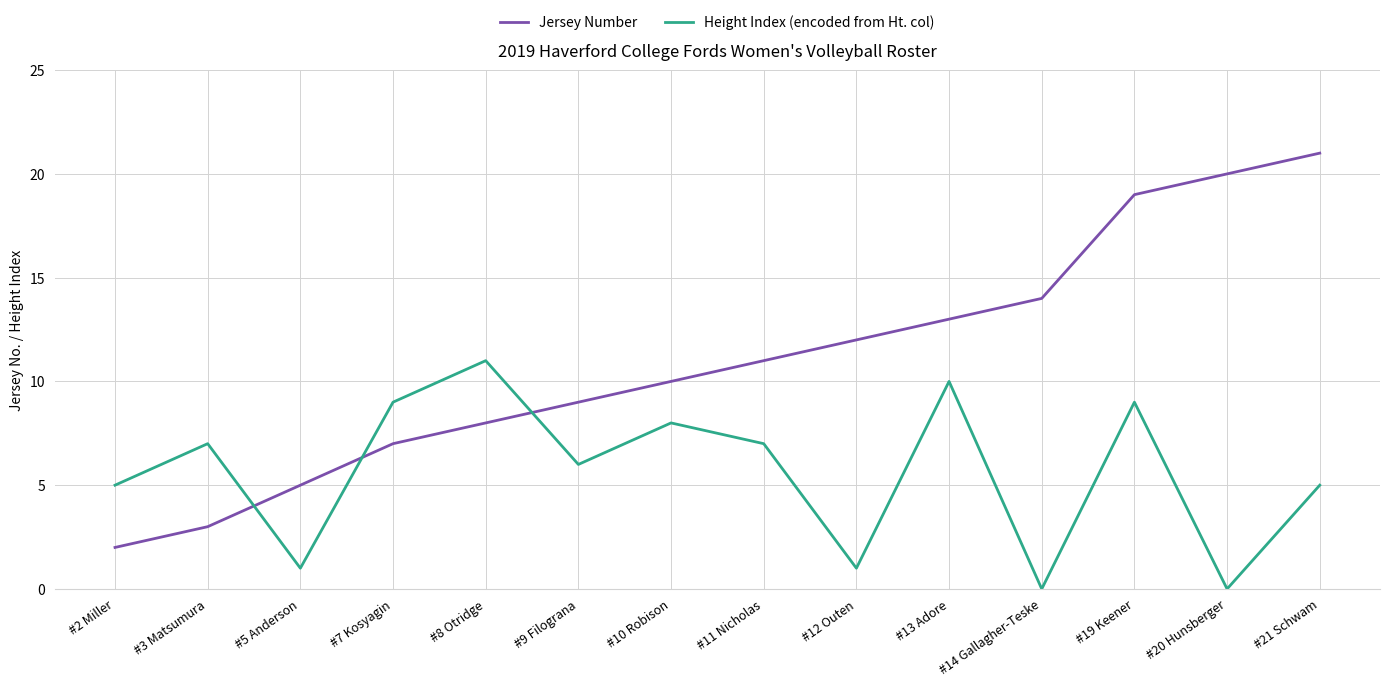

Is it true that Jersey Number equals 17 at #11 Nicholas?

False